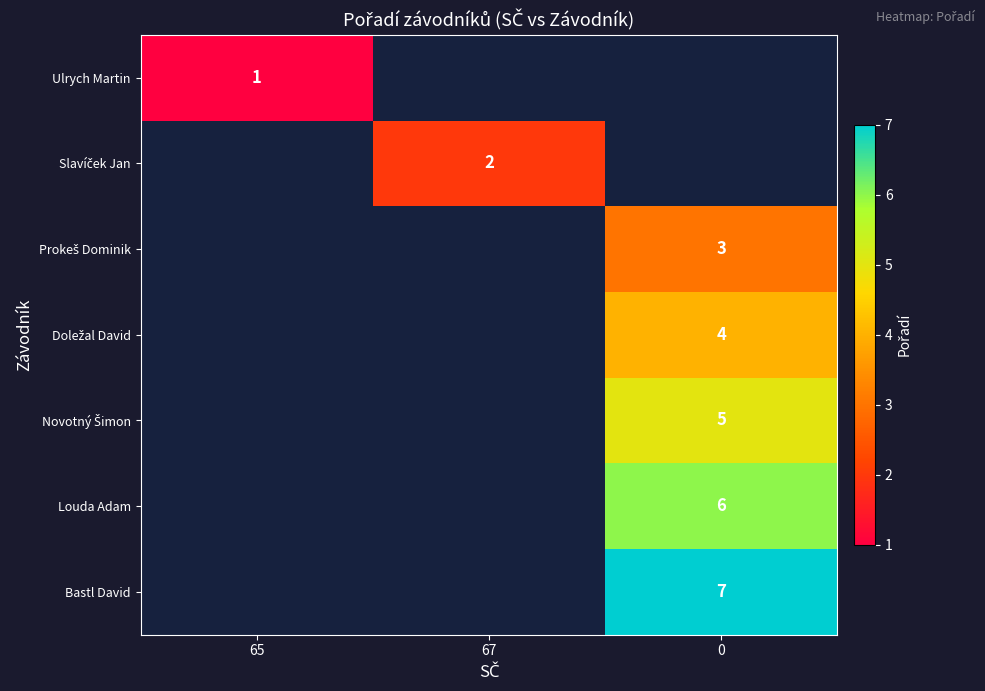

What is the highest value of the Ulrych Martin series?

1.0